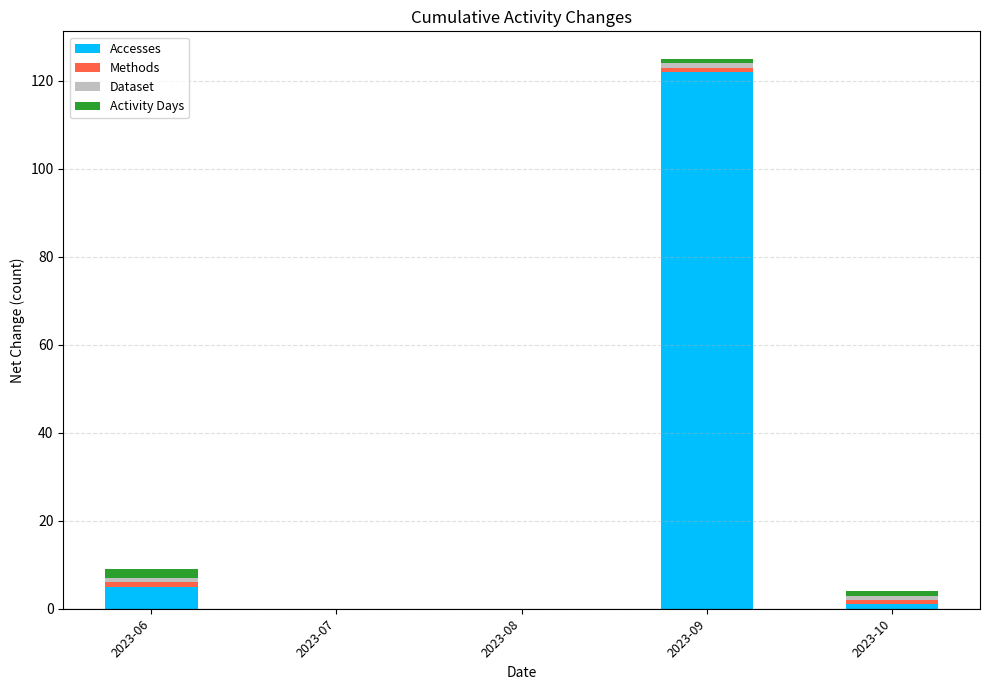

At which category is the sum across all series the highest?

2023-09